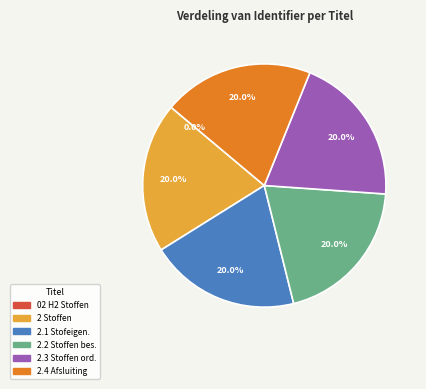

Is there any slice that represents more than half of the pie?

No